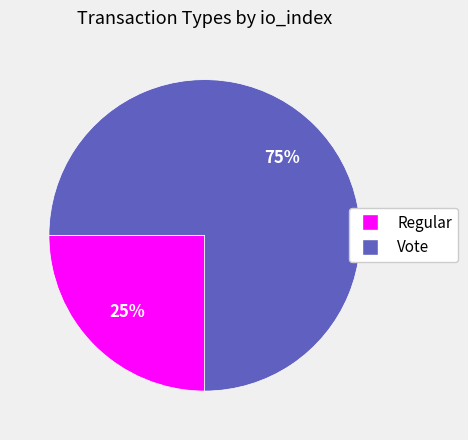

Between Vote and Regular, which is larger?

Vote